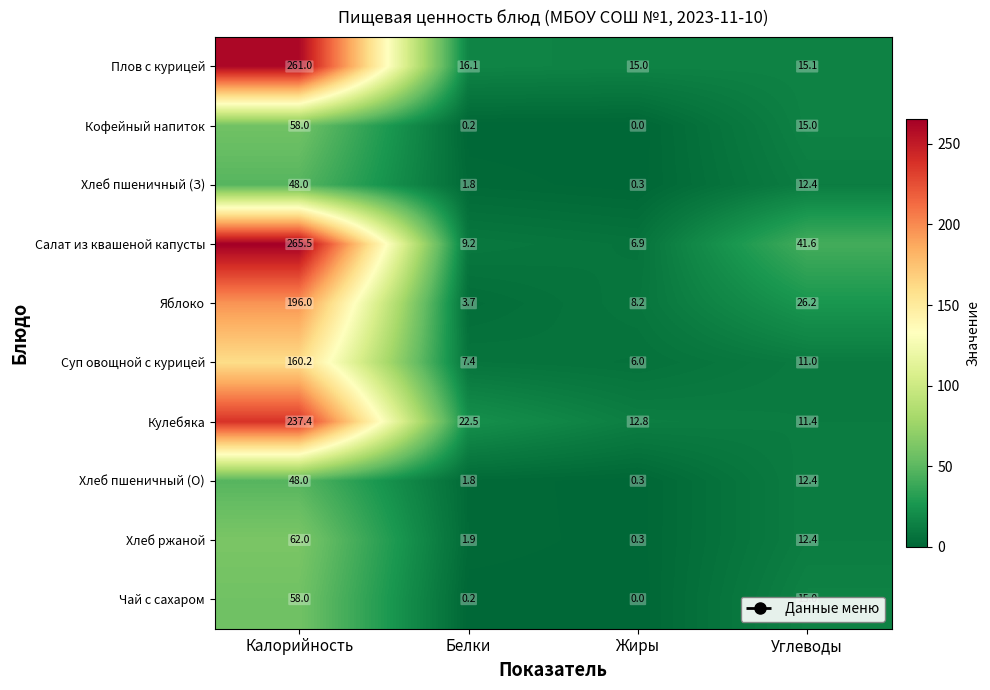

At which category does the chart reach its peak across all series?

Калорийность